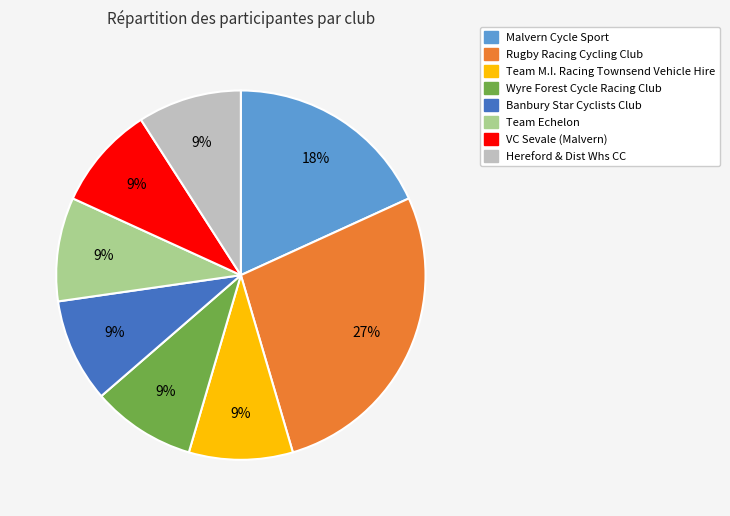

Is there a majority slice in this chart?

No